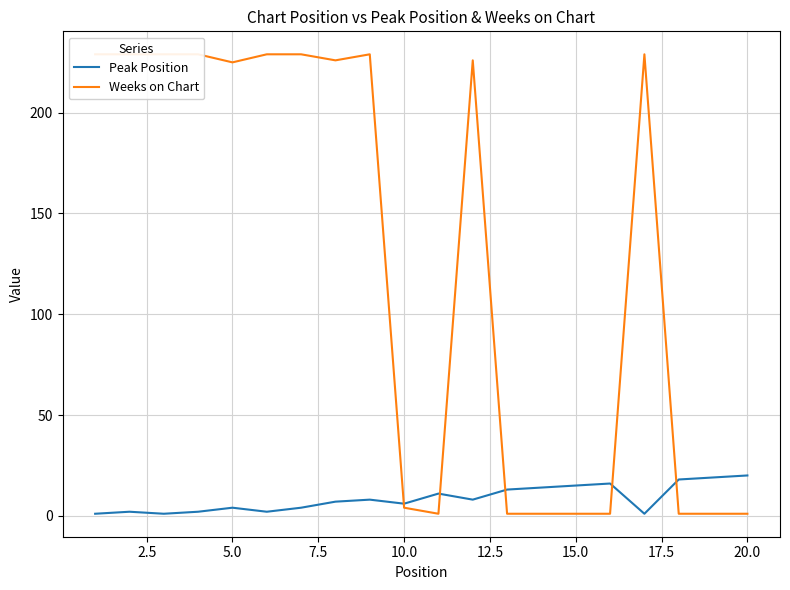

Between 12.5 and 14, which is larger?

14